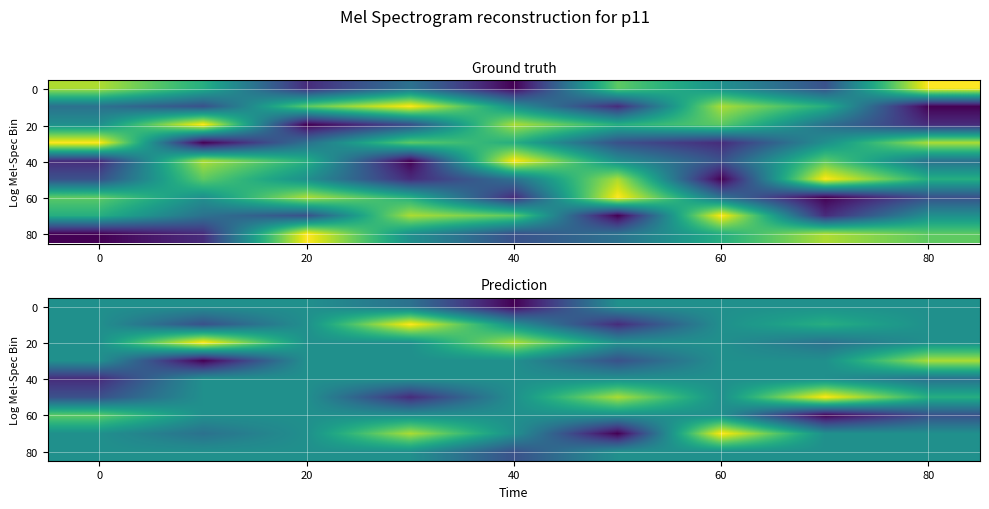

Which category has the lowest value across all series?

40